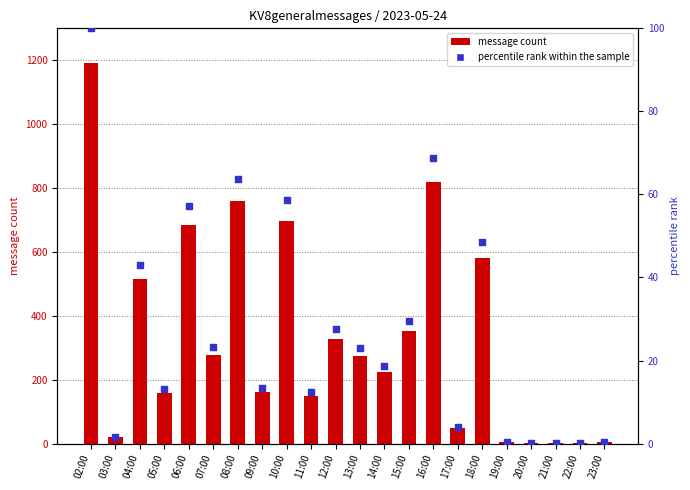

Which series has the largest Y range (max minus min)?

KV8generalmessages